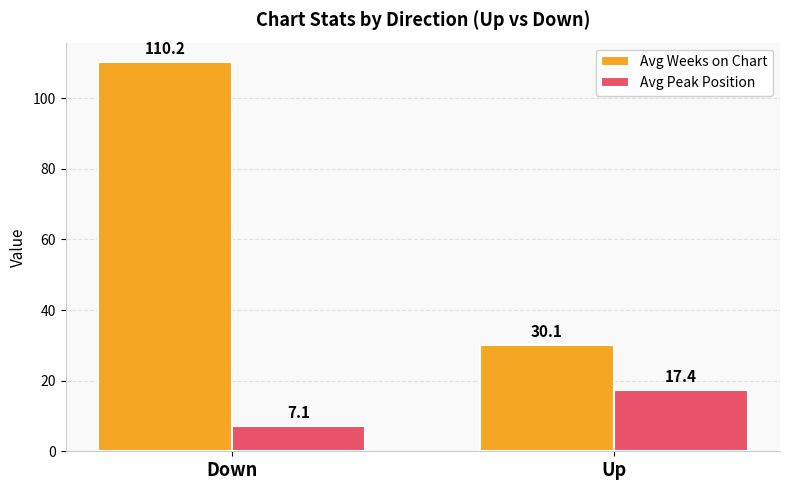

Which category has the lowest value across all series?

Down